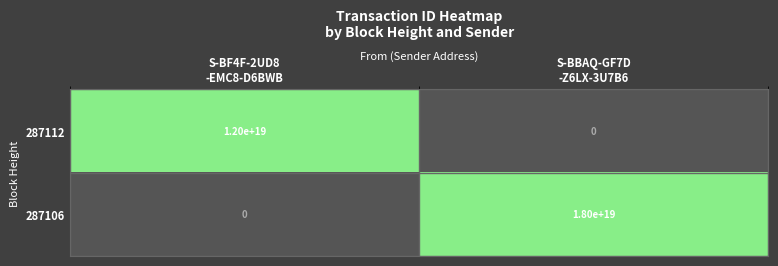

Which series has the widest spread of values?

287106